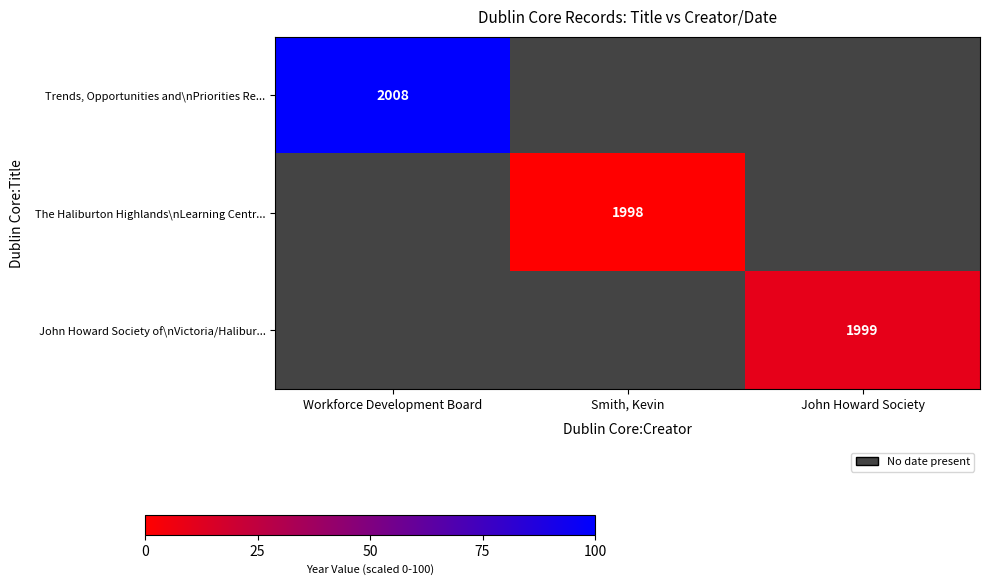

At how many categories does at least one series exceed 81?

1